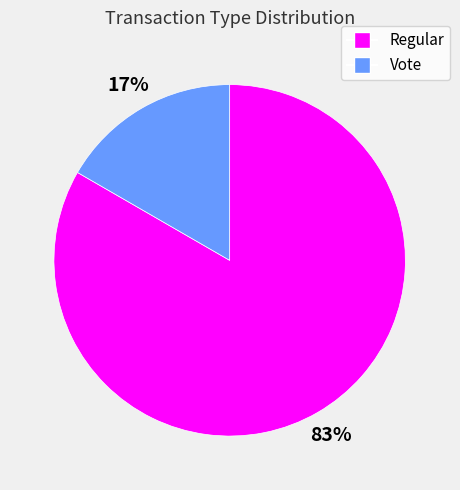

True or false: Vote accounts for 17% of the total.

True